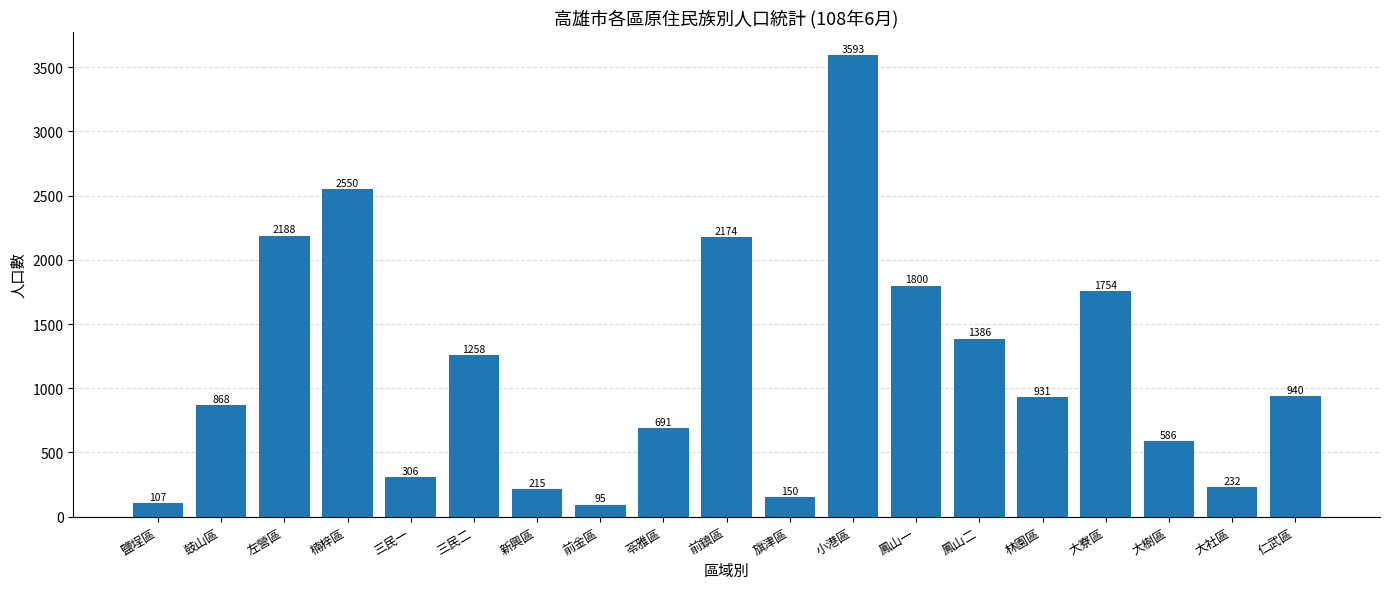

Rank the categories by value from highest to lowest.

小港區, 楠梓區, 左營區, 前鎮區, 鳳山一, 大寮區, 鳳山二, 三民二, 仁武區, 林園區, 鼓山區, 苓雅區, 大樹區, 三民一, 大社區, 新興區, 旗津區, 鹽埕區, 前金區